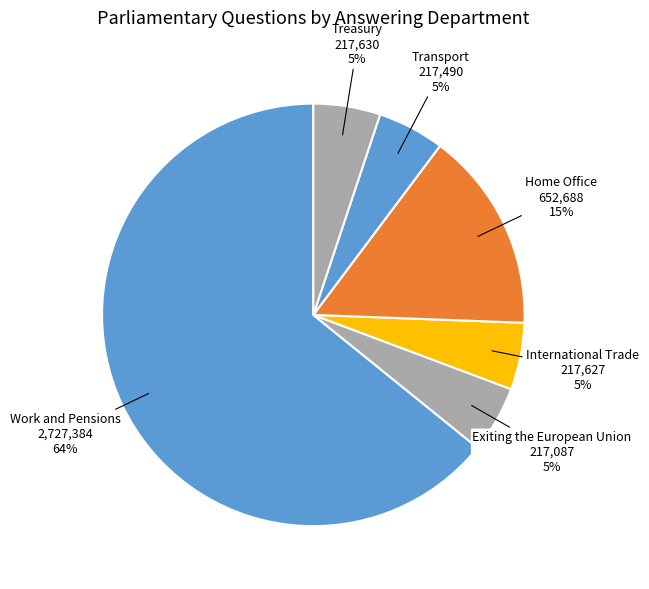

How many slices are in this pie chart?

6